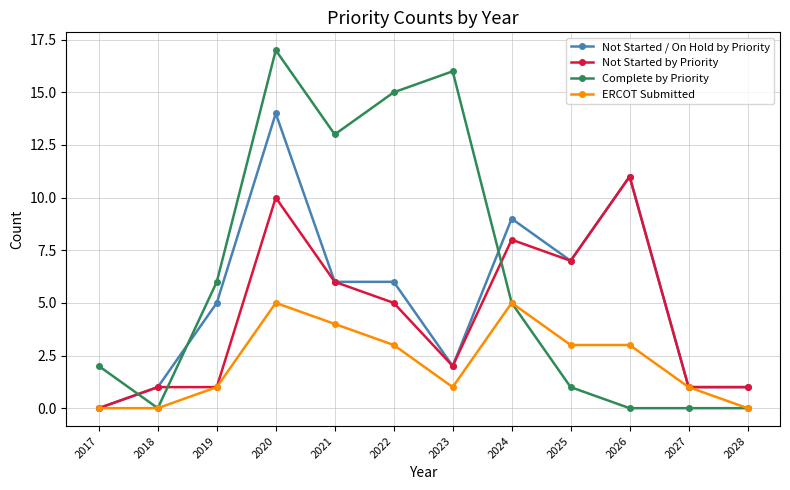

List the series in order of their peak value, lowest first.

ERCOT Submitted, Not Started by Priority, Not Started / On Hold by Priority, Complete by Priority